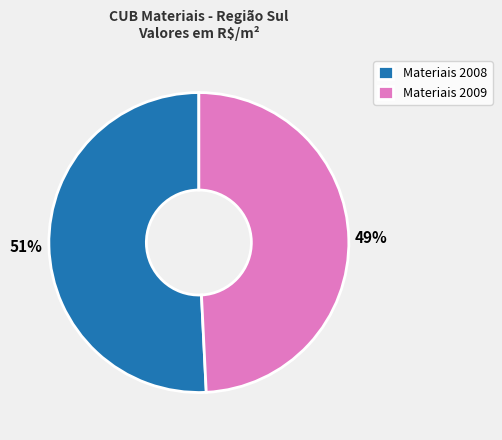

Does any single category account for the majority?

Yes